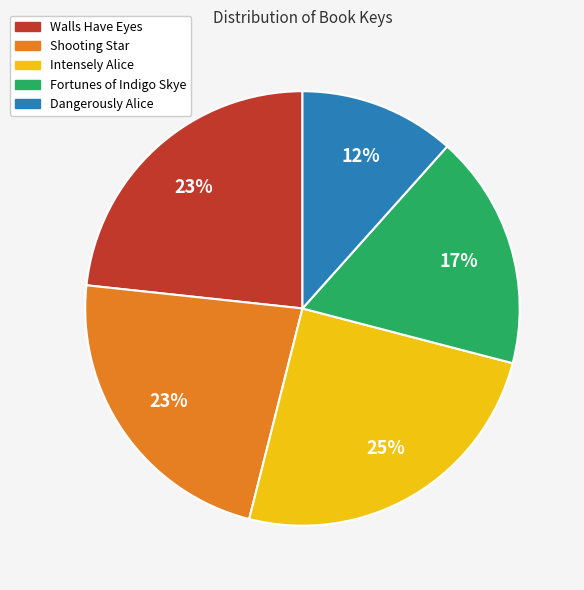

Approximately how many times larger is the value at Shooting Star compared to Intensely Alice?

0.9